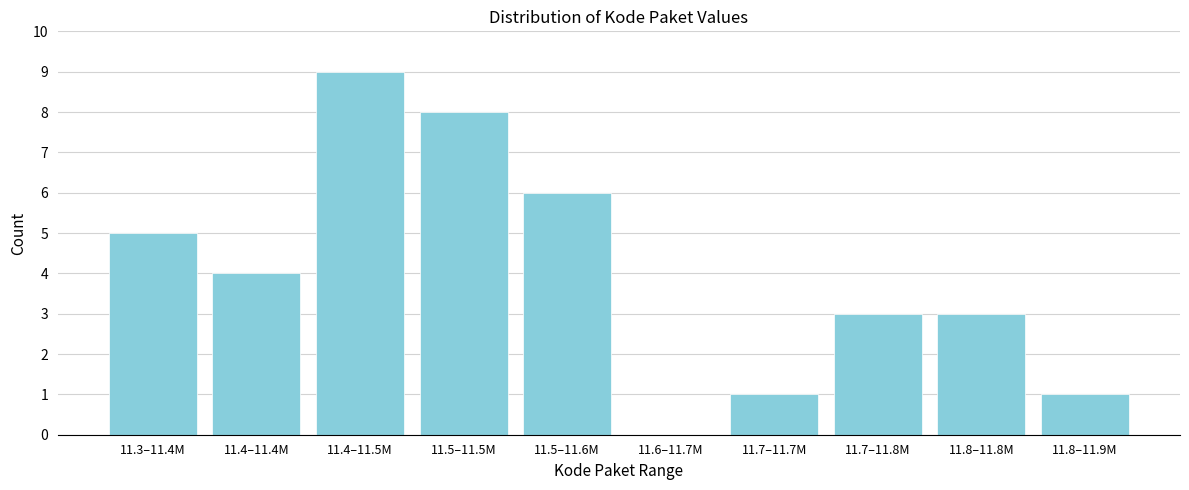

Reading right to left, list all the values displayed in this chart.

11.8–11.9M=1	11.8–11.8M=3	11.7–11.8M=3	11.7–11.7M=1	11.6–11.7M=0	11.5–11.6M=6	11.5–11.5M=8	11.4–11.5M=9	11.4–11.4M=4	11.3–11.4M=5